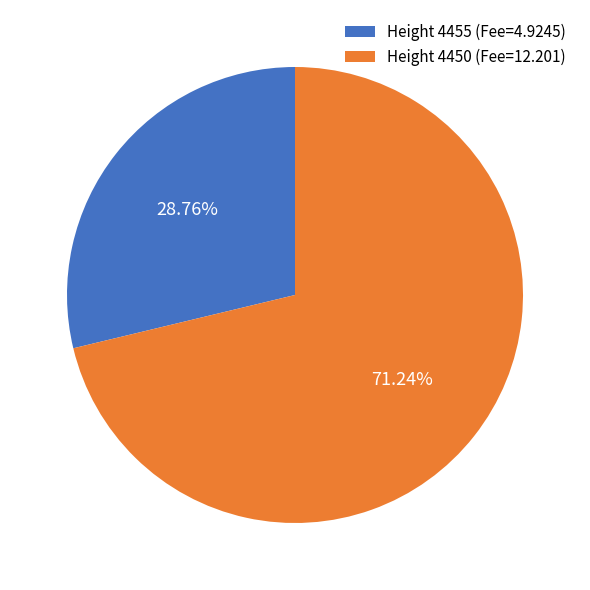

Is the sum of Height 4455 (Fee=4.9245) and Height 4450 (Fee=12.201) greater than half?

Yes